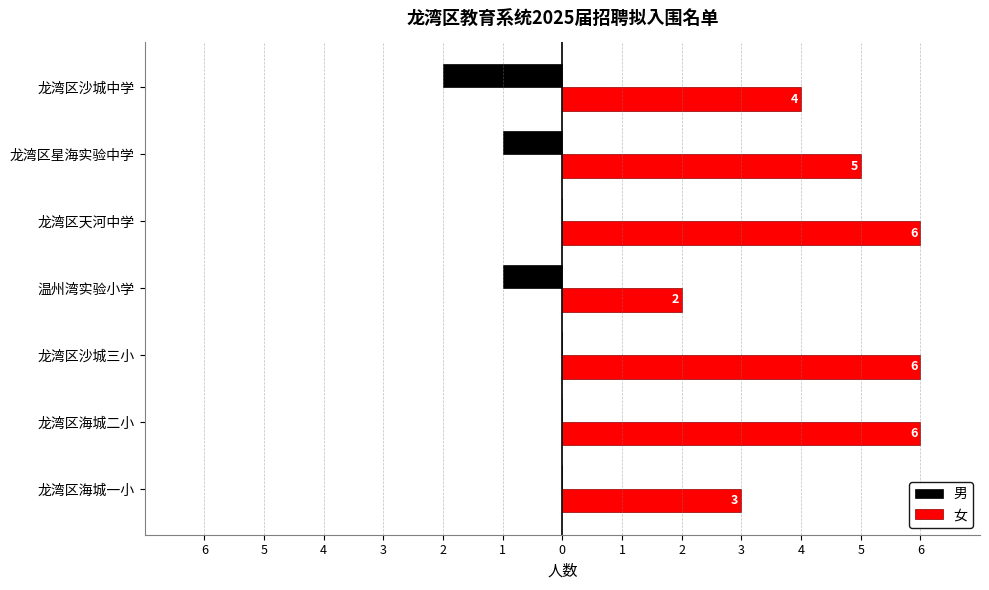

What is the difference between the maximum and minimum values in the 女 series?

4